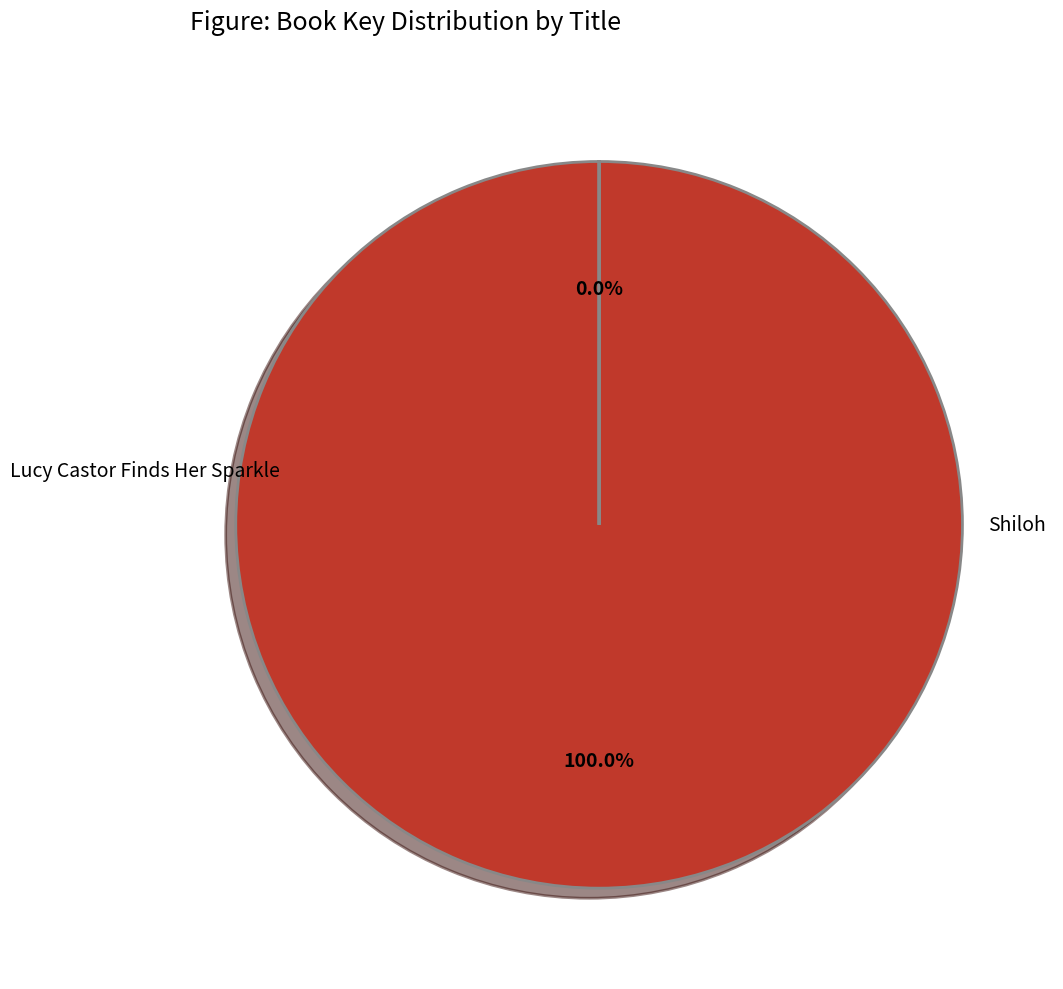

Which slice is the largest?

Lucy Castor Finds Her Sparkle